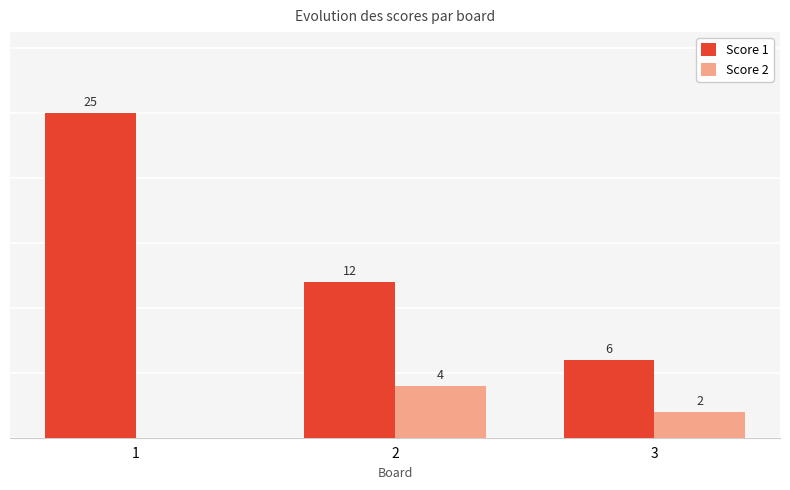

Which series changed the most between 1 and 3?

Score 1